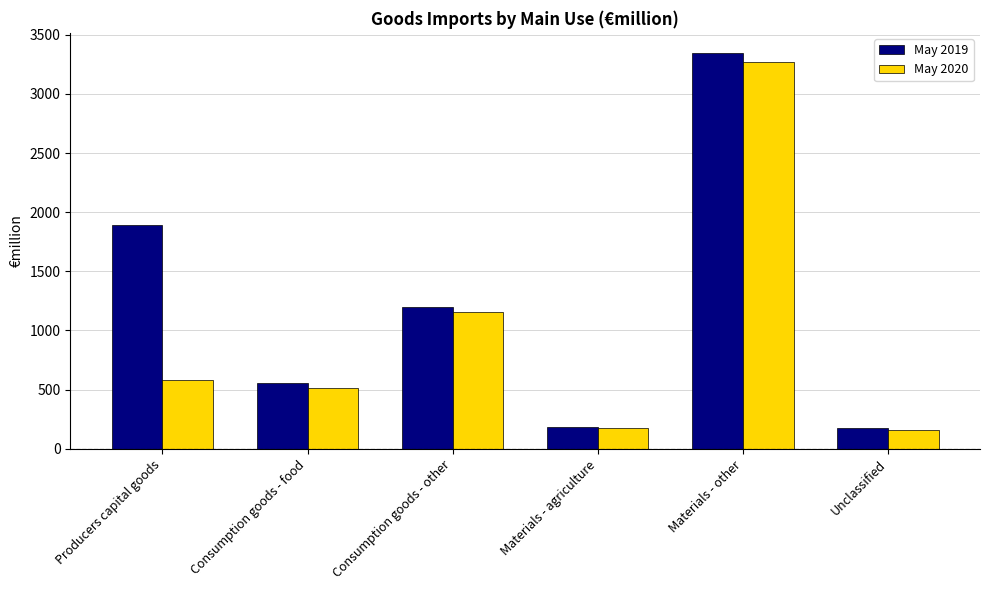

Rank the series by their average value, from lowest to highest.

May 2020, May 2019